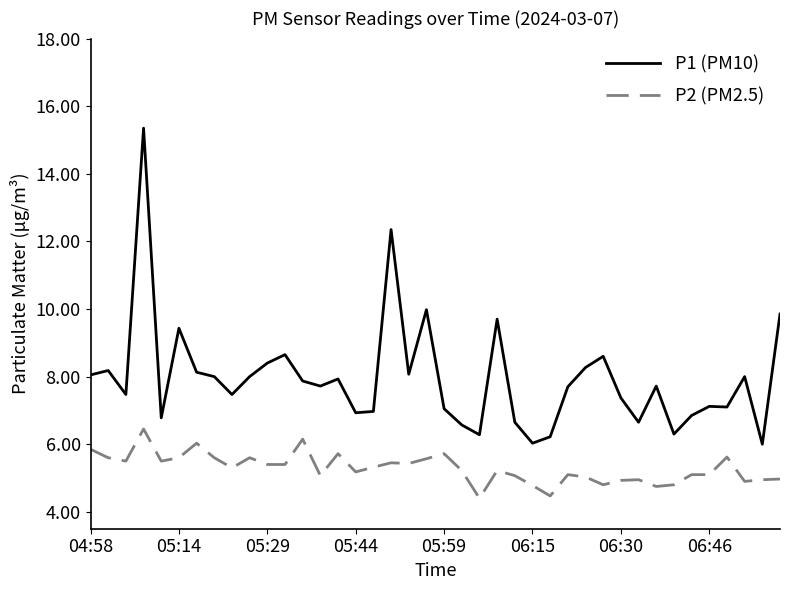

True or false: P2 (PM2.5) and P1 (PM10) intersect in this chart.

False